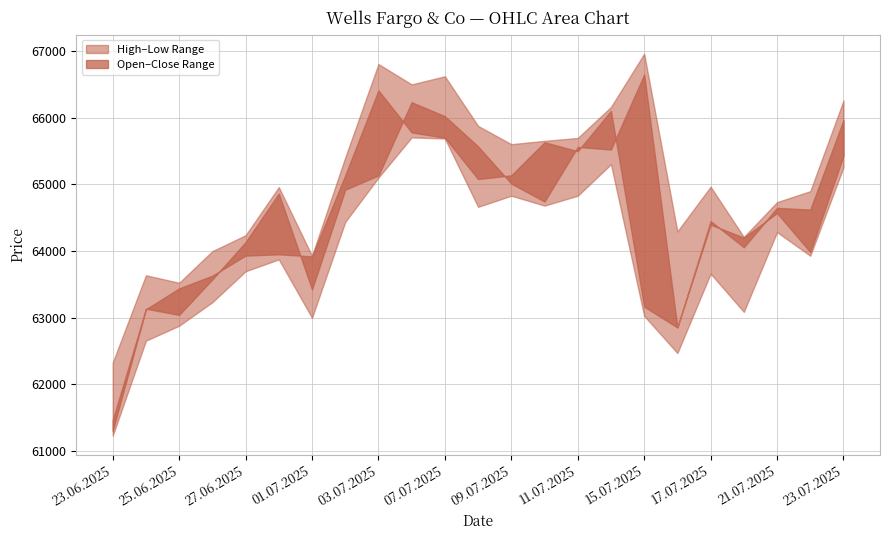

Where does the Low series first go above 63927?

02.07.2025